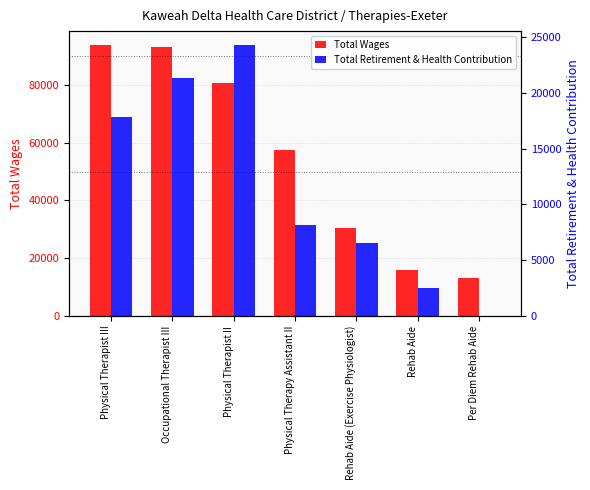

What is the minimum value for Total Wages?

13251